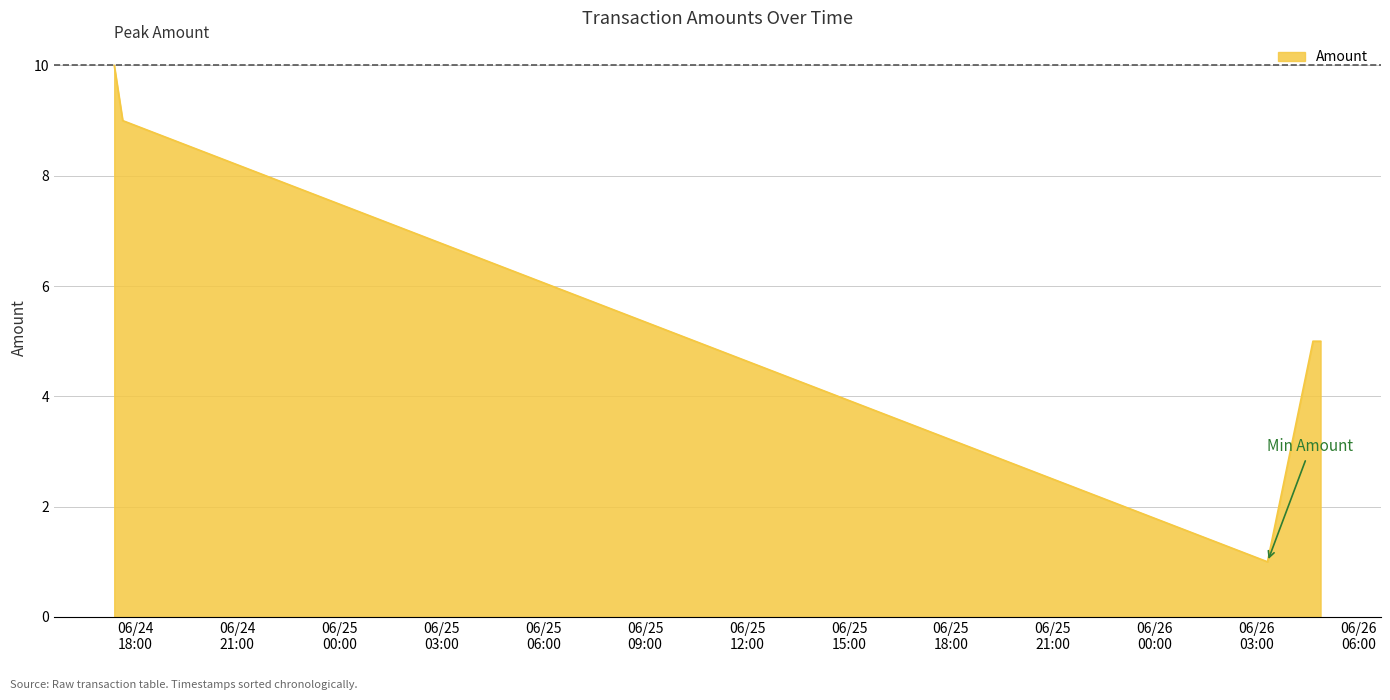

Does the chart display data point markers on the line(s)?

No